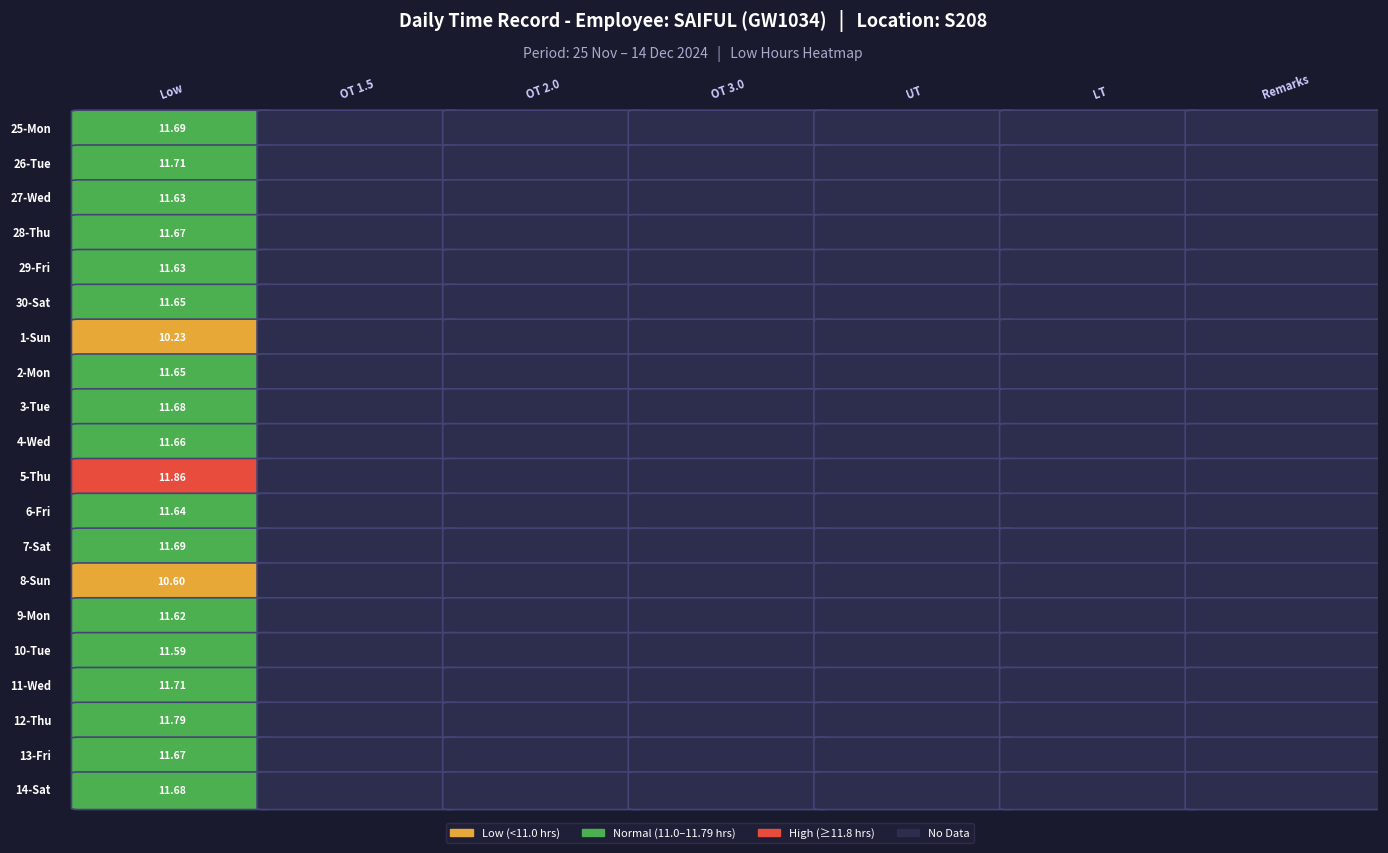

Is the value of 25-Mon at 5 greater than the value of 9-Mon at 0?

No